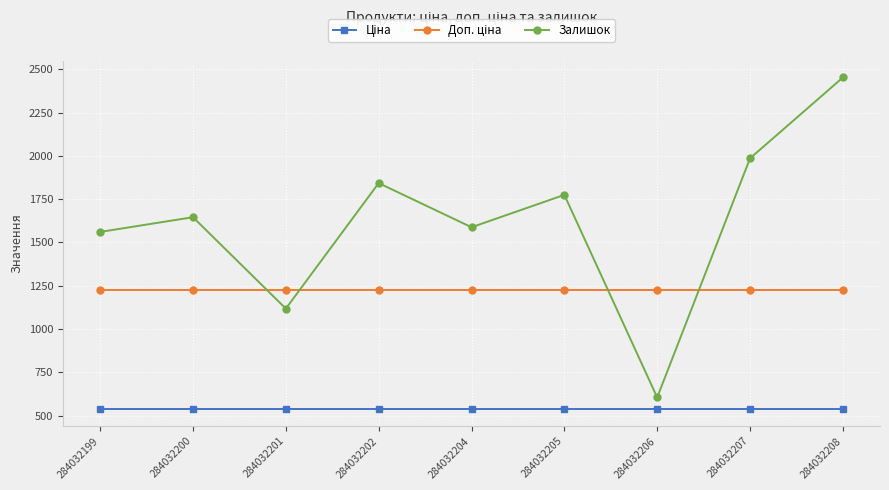

What is the difference between the highest and lowest values at 284032207?

1450.6